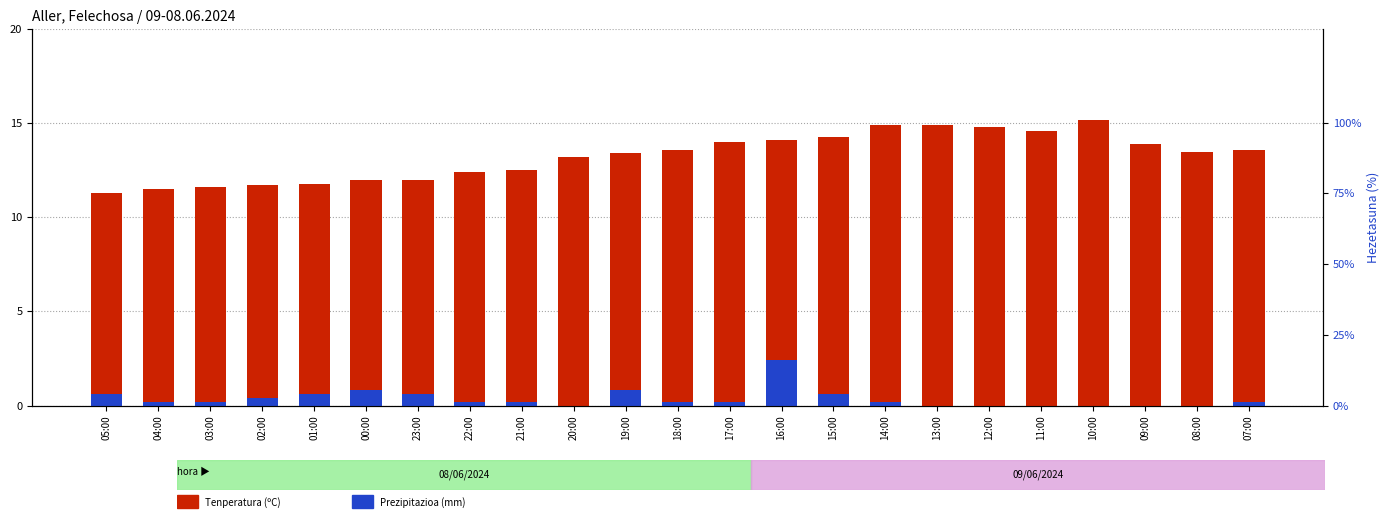

What is the difference between the highest and lowest values at 13:00?

14.9